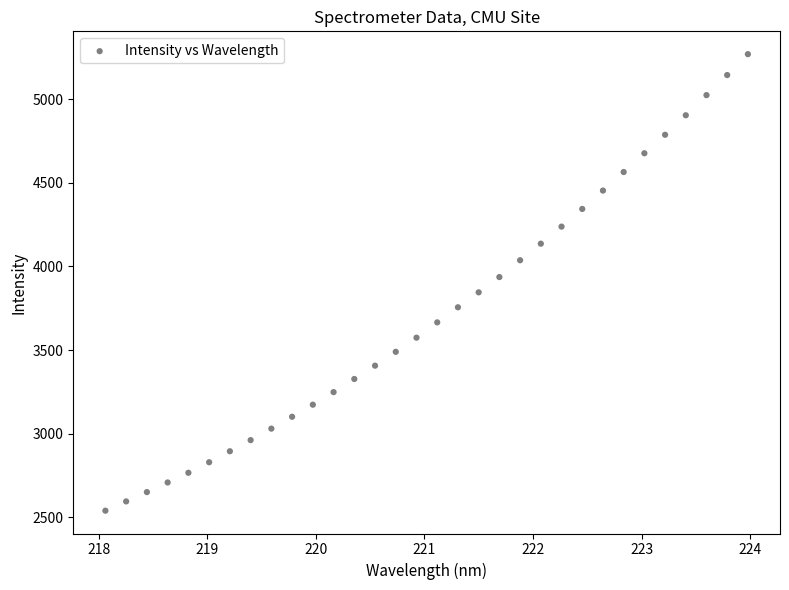

What is the range of Y values (max minus min)?

2730.0